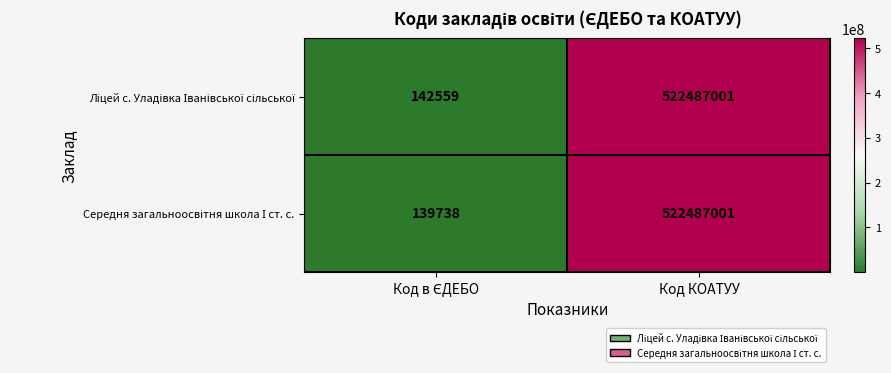

At which category is the sum across all series the highest?

Код КОАТУУ